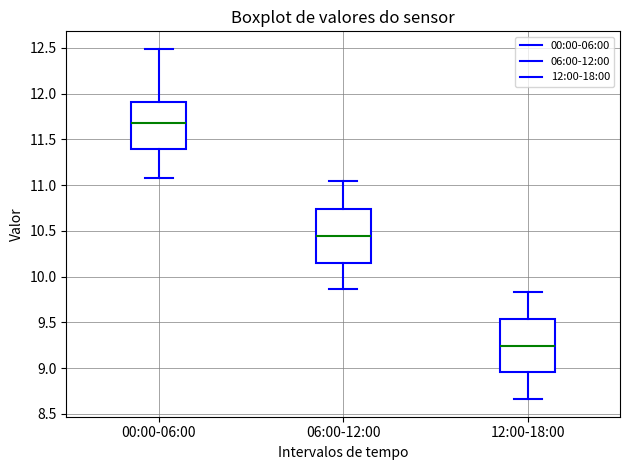

Where is the lower edge of the box for 00:00-06:00 on the y-axis? The values are not printed on the chart, so give them approximately, as read against the axis.

11.40